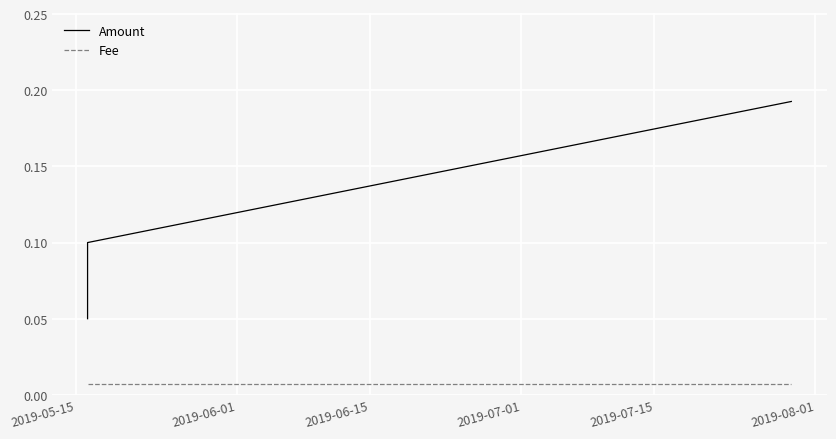

Between 2019-07-01 and 2019-05-15, which is larger?

2019-07-01